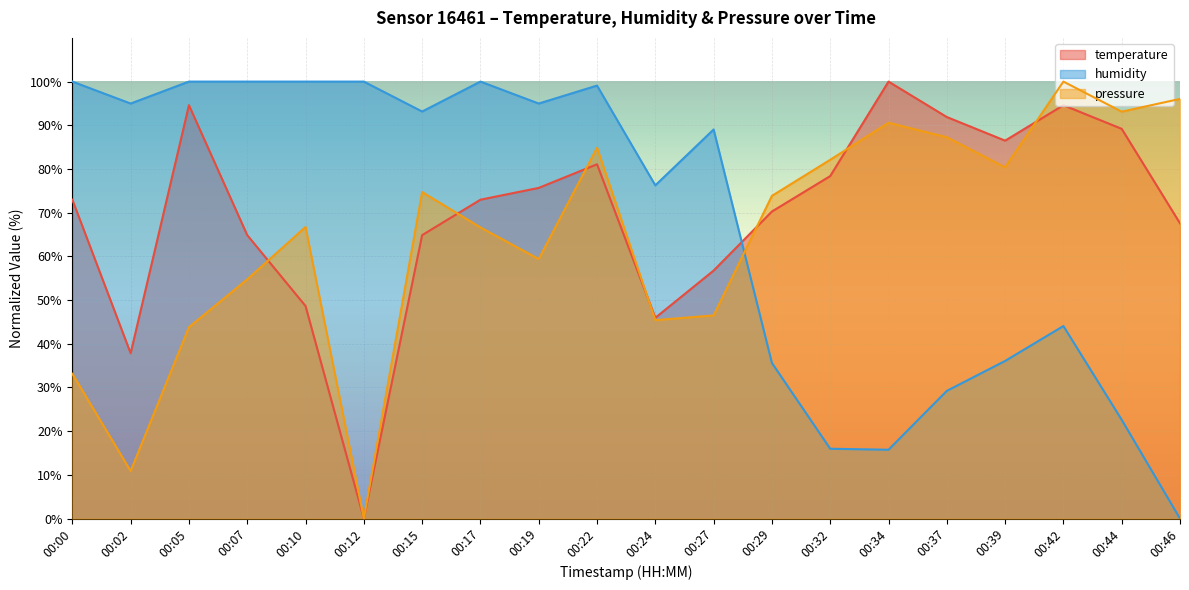

What is the maximum value shown in the chart?

100.0